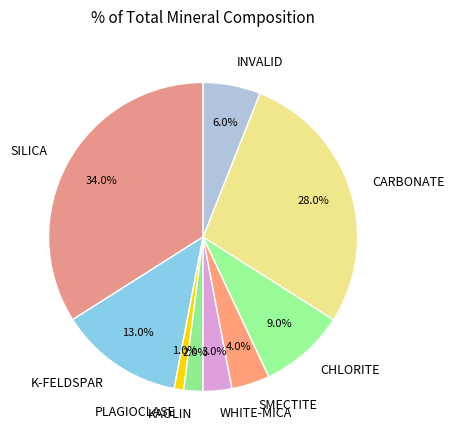

How many segments does this pie chart have?

9